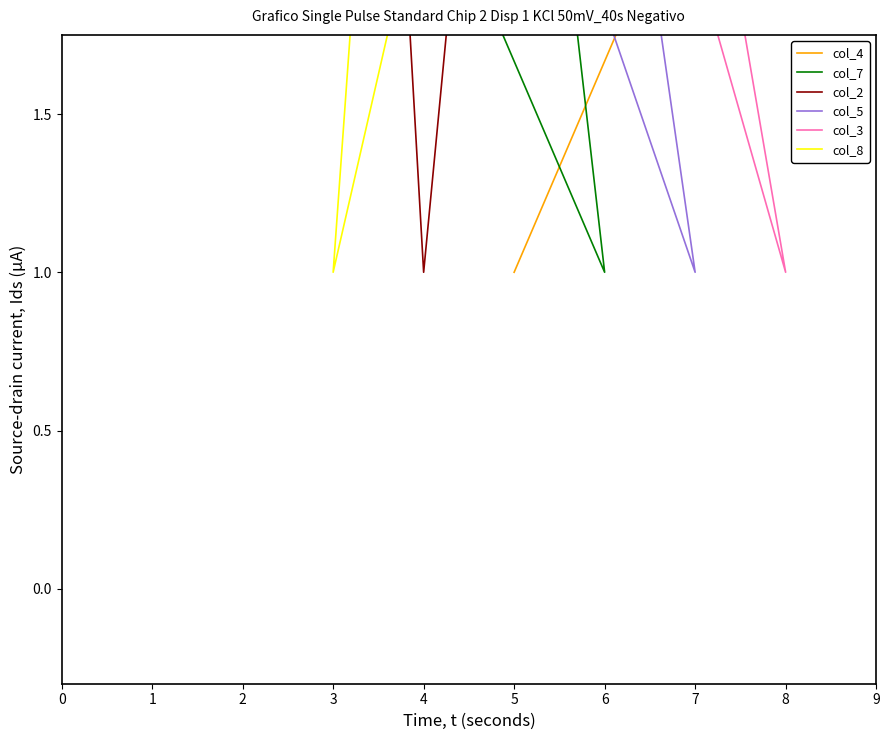

True or false: col_4 has more than 0 points higher than both neighbors.

True